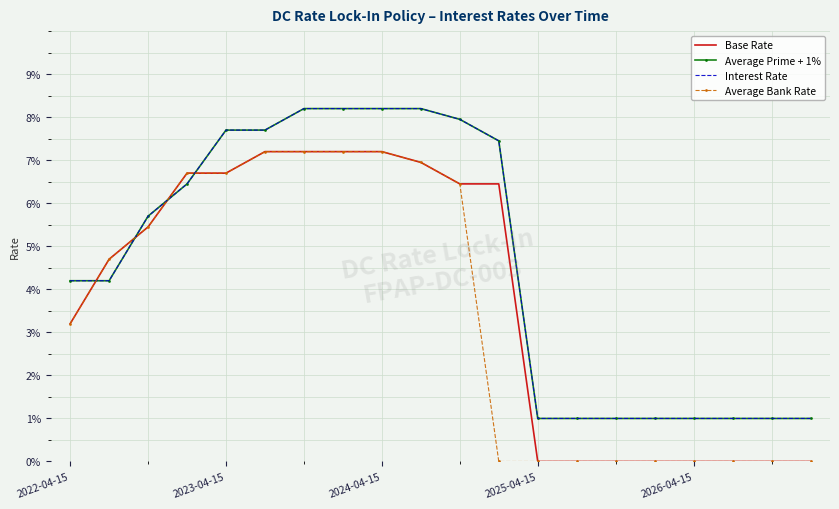

True or false: Interest Rate and Average Prime + 1% intersect in this chart.

False